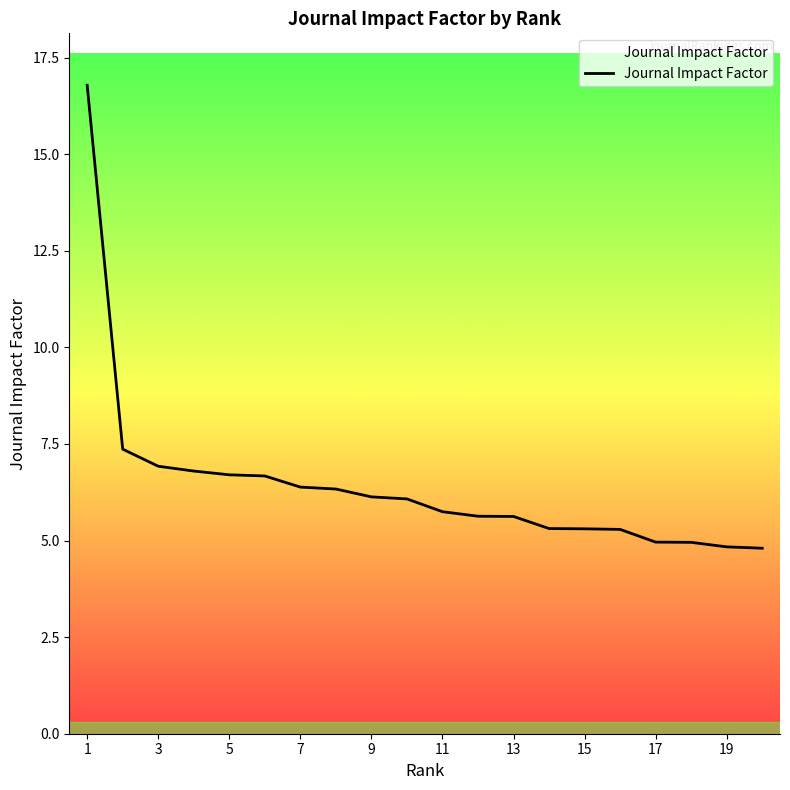

Does the chart display data point markers on the line(s)?

No